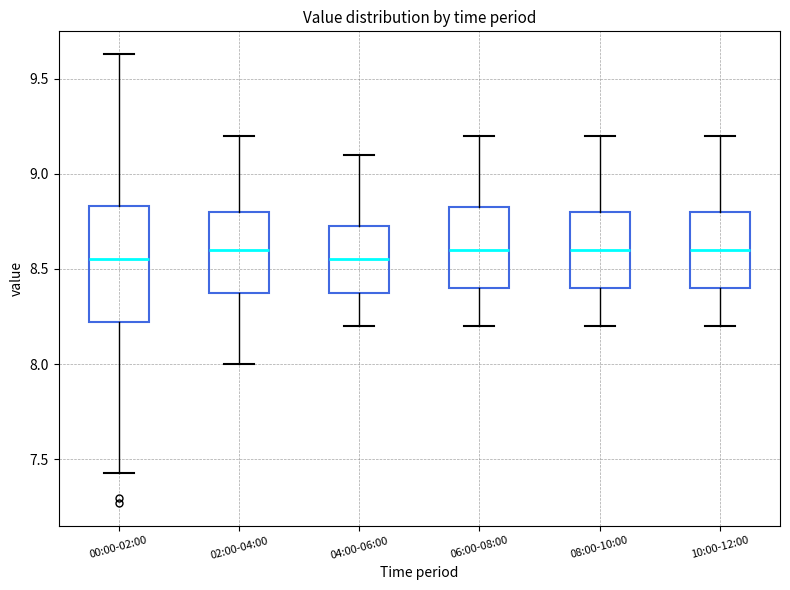

Which box is the tallest, from its lower edge to its upper edge?

00:00-02:00